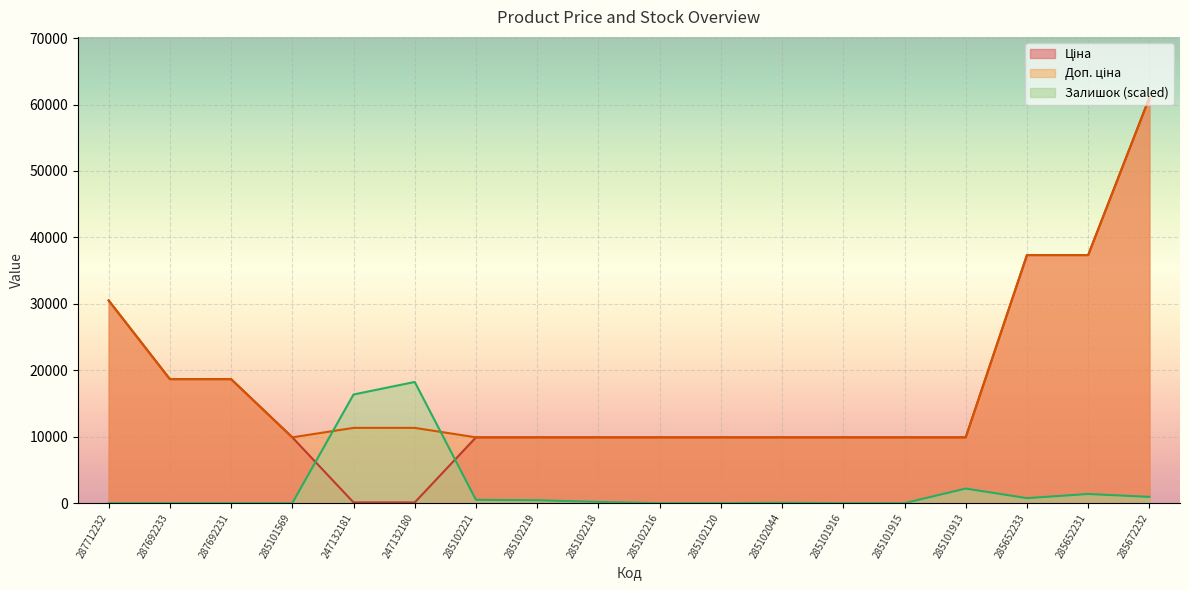

Rank the categories by Доп. ціна value from highest to lowest.

285672232, 285652233, 285652231, 287712232, 287692233, 287692231, 247132181, 247132180, 285101569, 285102221, 285102219, 285102218, 285102216, 285102120, 285102044, 285101916, 285101915, 285101913